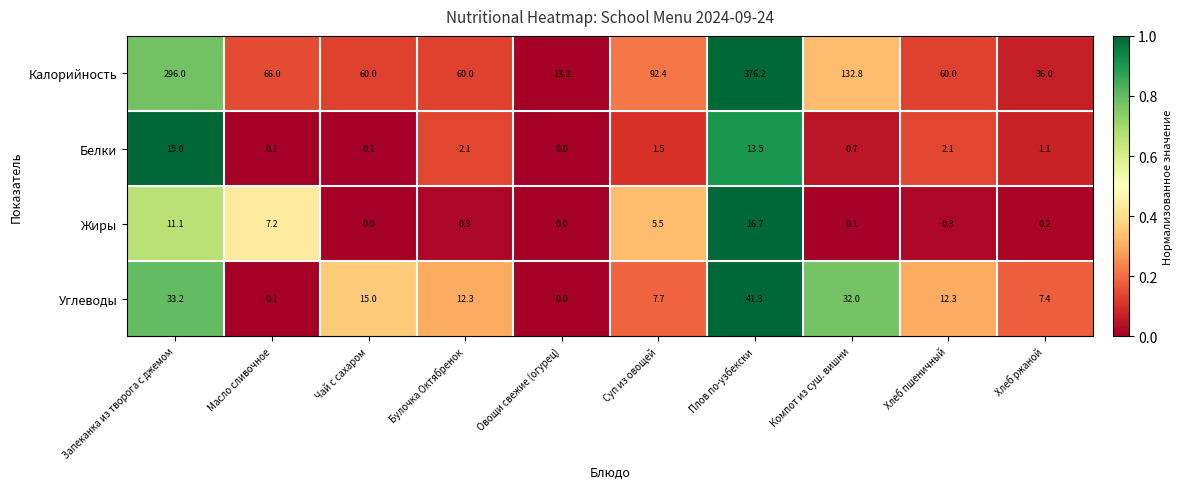

Which series has the largest range (max minus min)?

Калорийность